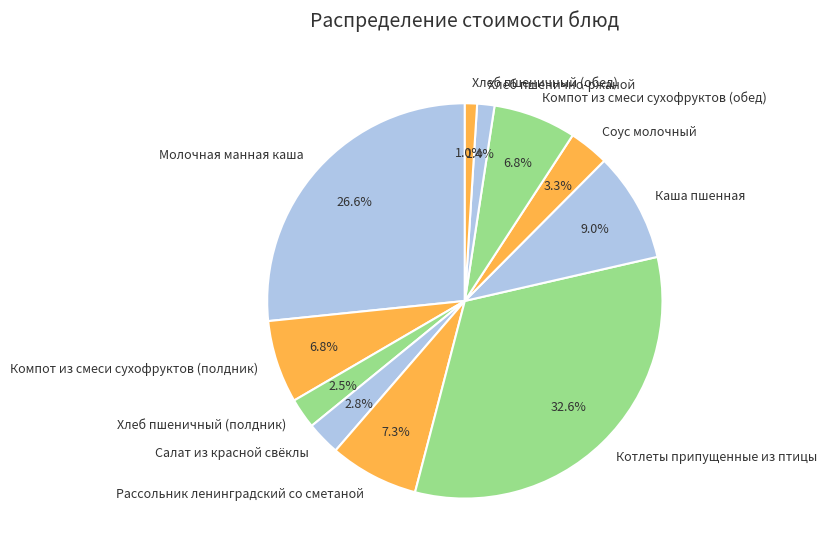

Which category has the biggest portion of the pie?

Котлеты припущенные из птицы